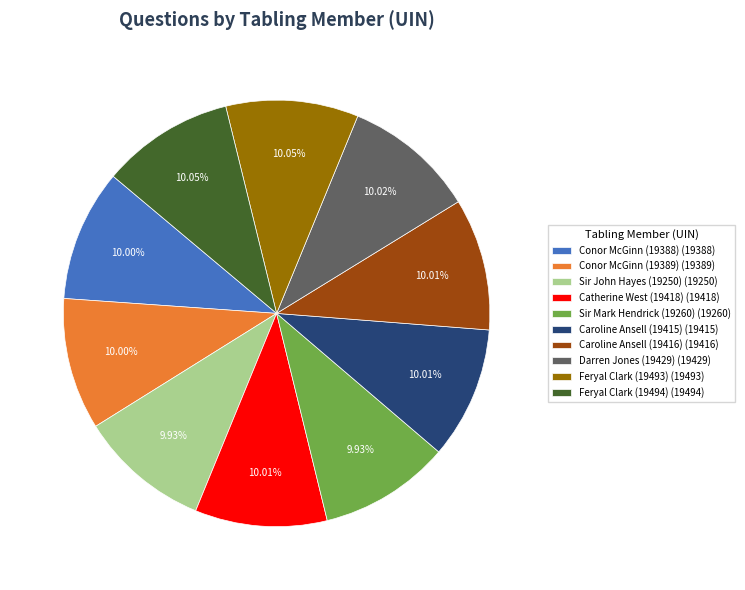

Does Sir John Hayes (19250) (19250) account for over 50% of the chart?

No